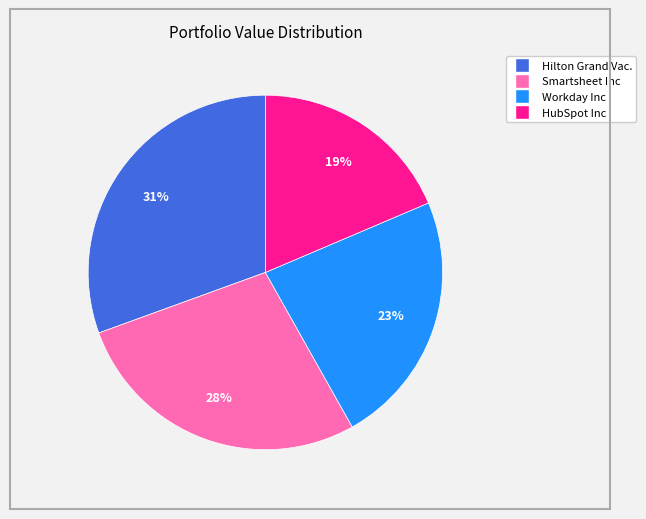

To the nearest percent, what is the difference between the largest and smallest slice percentages?

12%